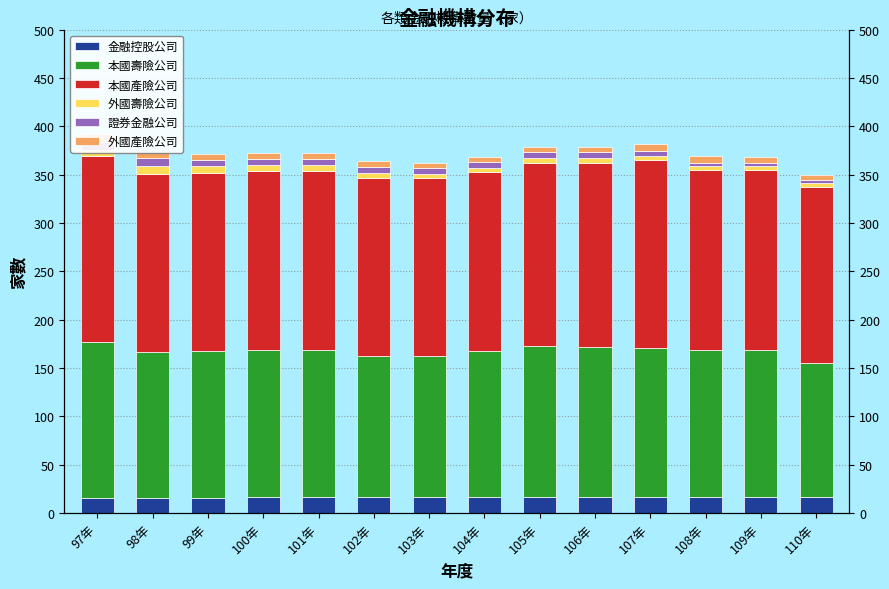

Rank the categories by 外國產險公司 value from lowest to highest.

103年, 104年, 98年, 99年, 100年, 101年, 102年, 105年, 106年, 109年, 110年, 107年, 108年, 97年